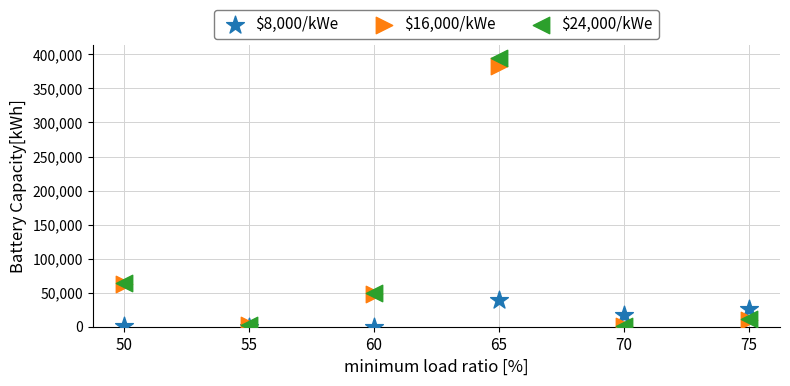

Which series has the largest Y range (max minus min)?

$24,000/kWe